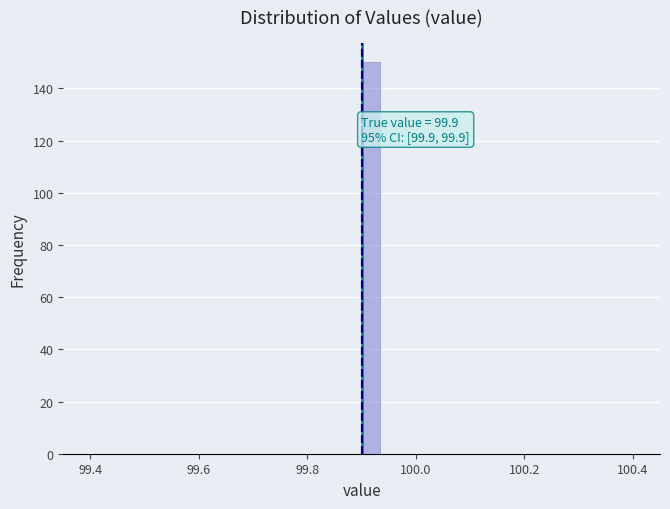

Around what value on the x-axis is the tallest bar? Give the approximate position of its centre, as read against the axis.

99.92